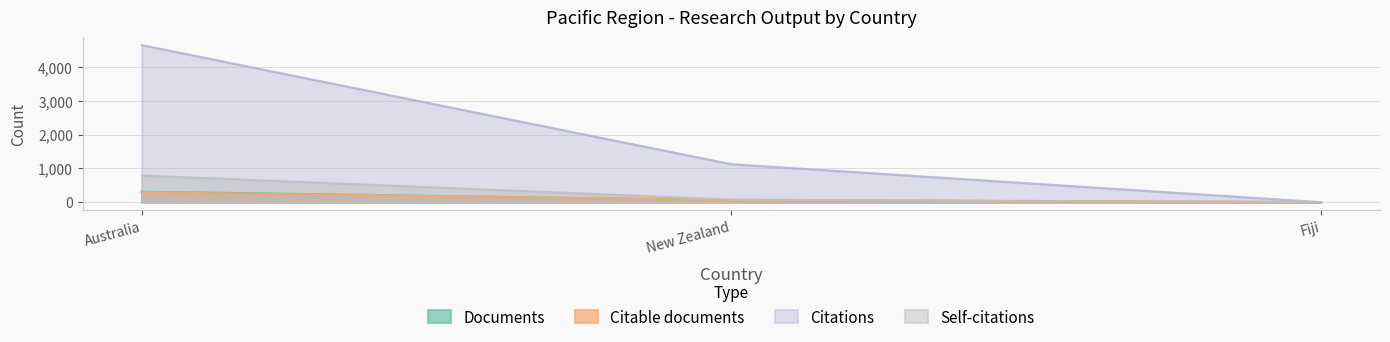

What position from the right is Australia?

3